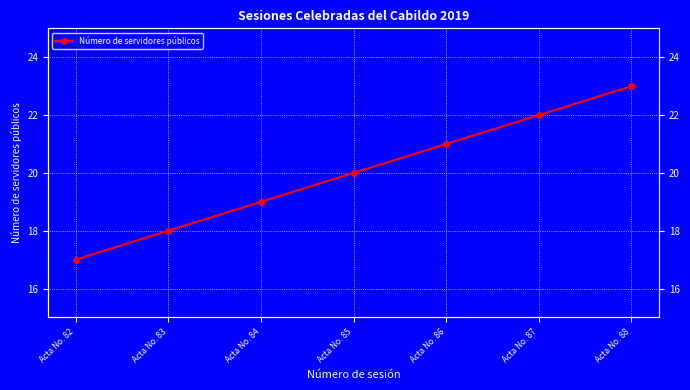

Is it true that the value at Acta No. 88 is 14?

False